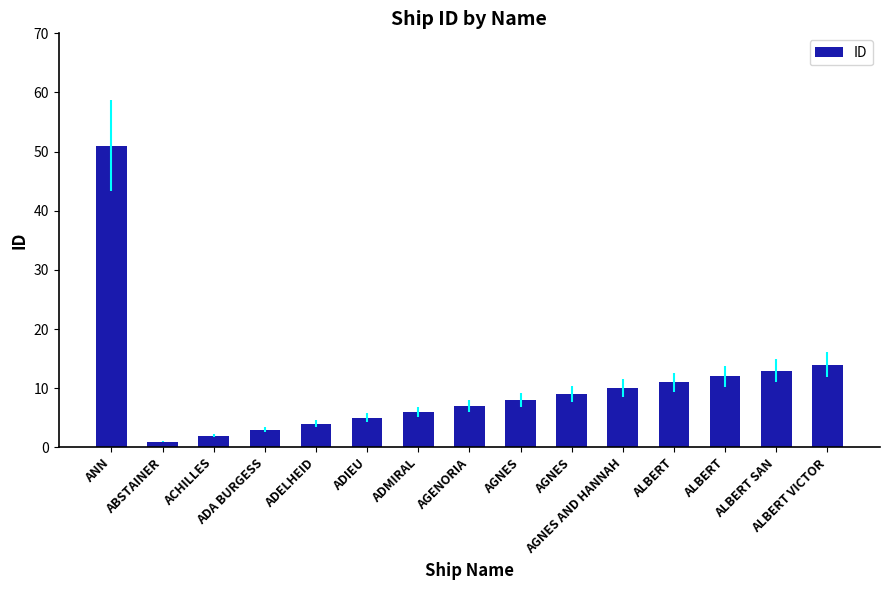

What is the difference between the maximum and minimum values?

50